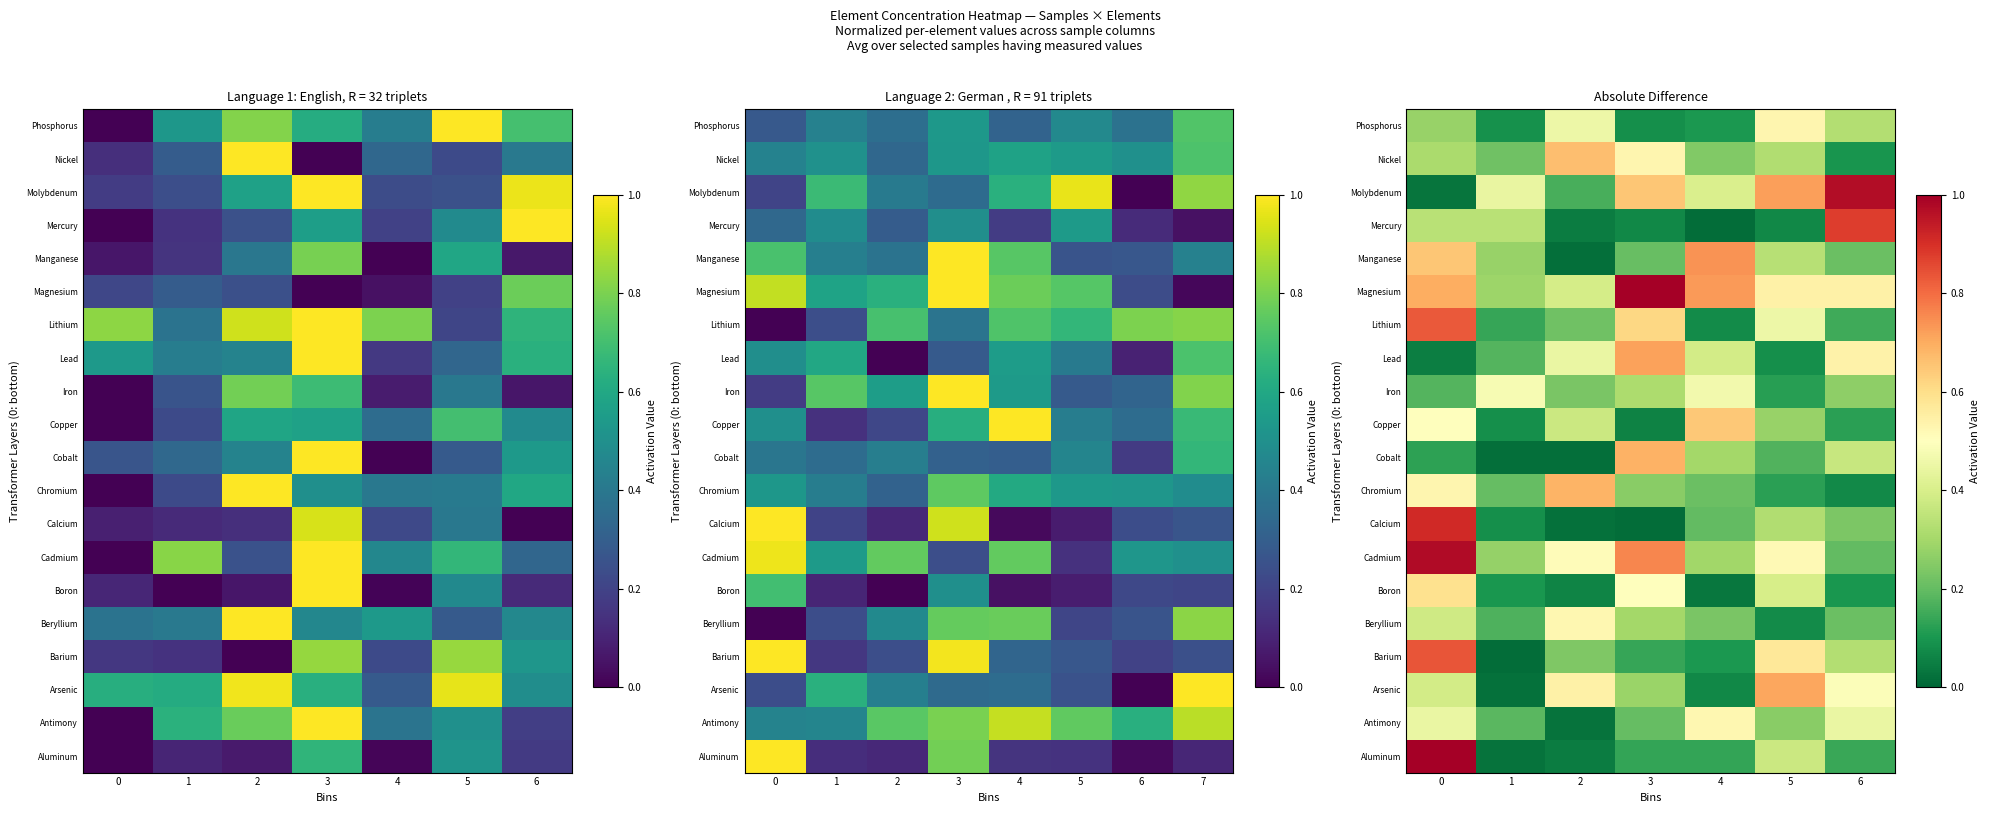

What is the spread (max minus min) of values at 1?

0.5